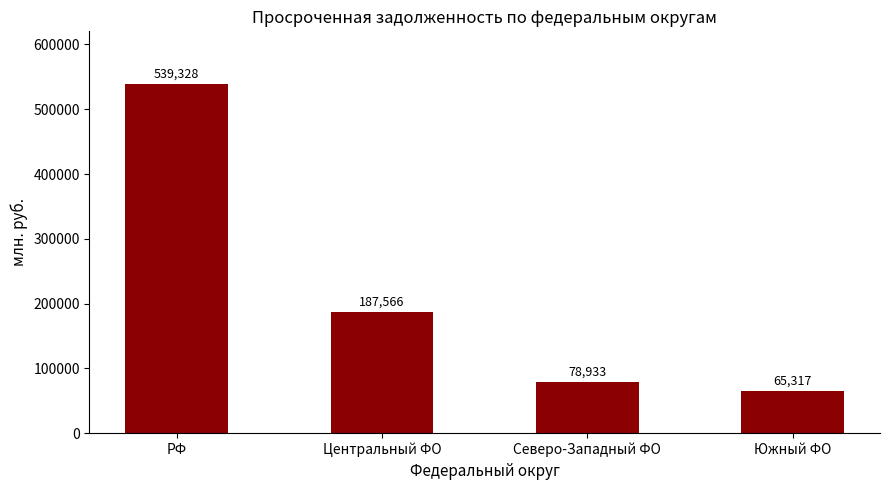

Does the chart contain any negative values?

No